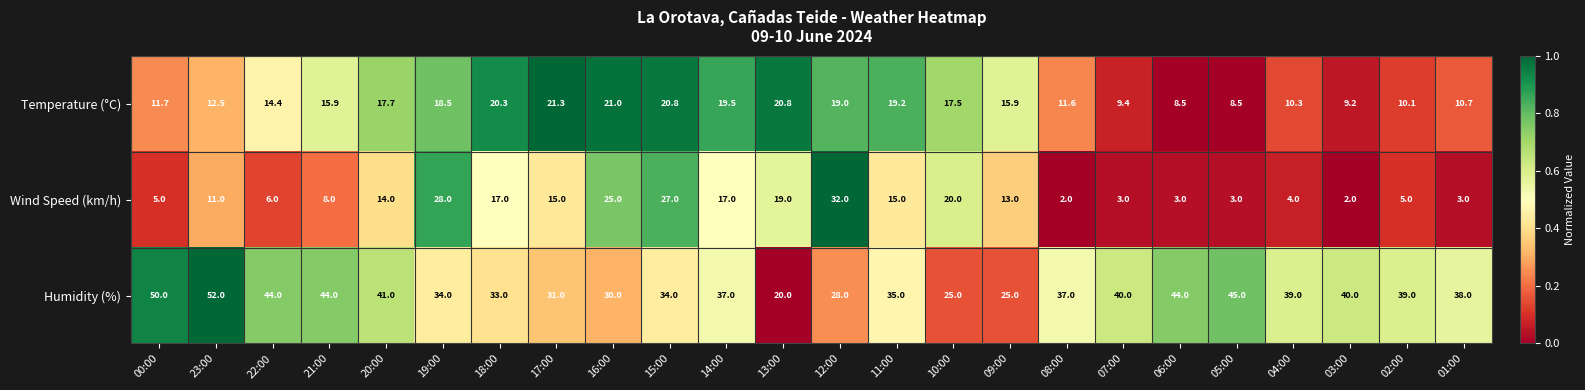

What is the difference between the maximum and second lowest values in the Humidity (%) series?

27.0